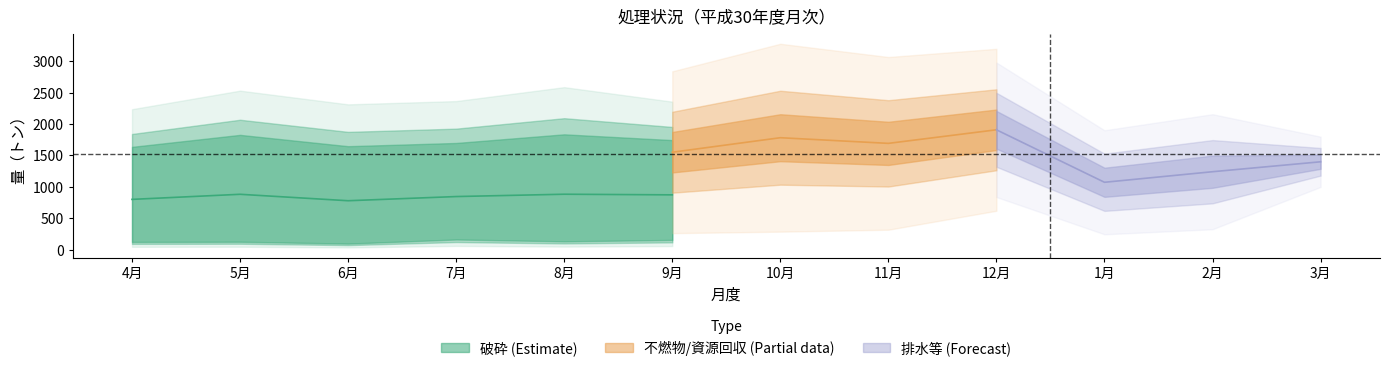

True or false: 破砕 and 排水等 cross at least once.

False